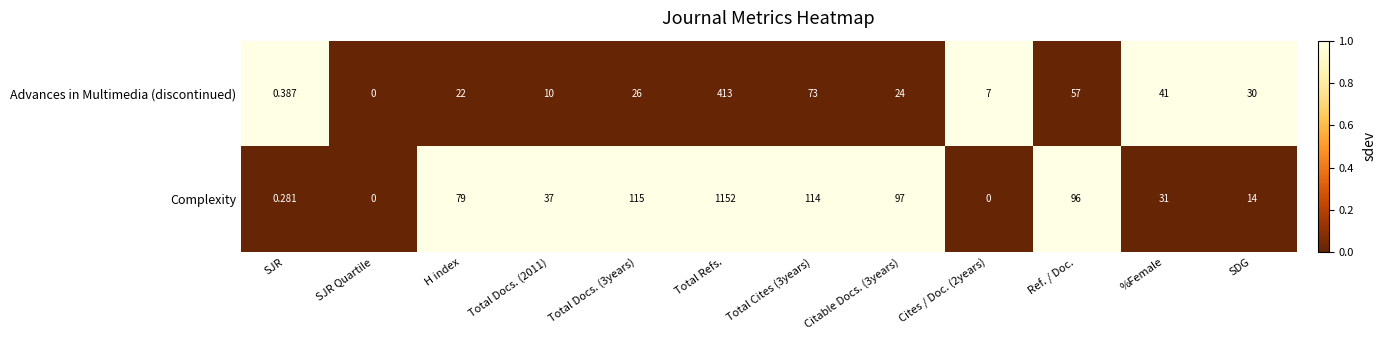

Rank the series by their average value, from lowest to highest.

Advances in Multimedia (discontinued), Complexity